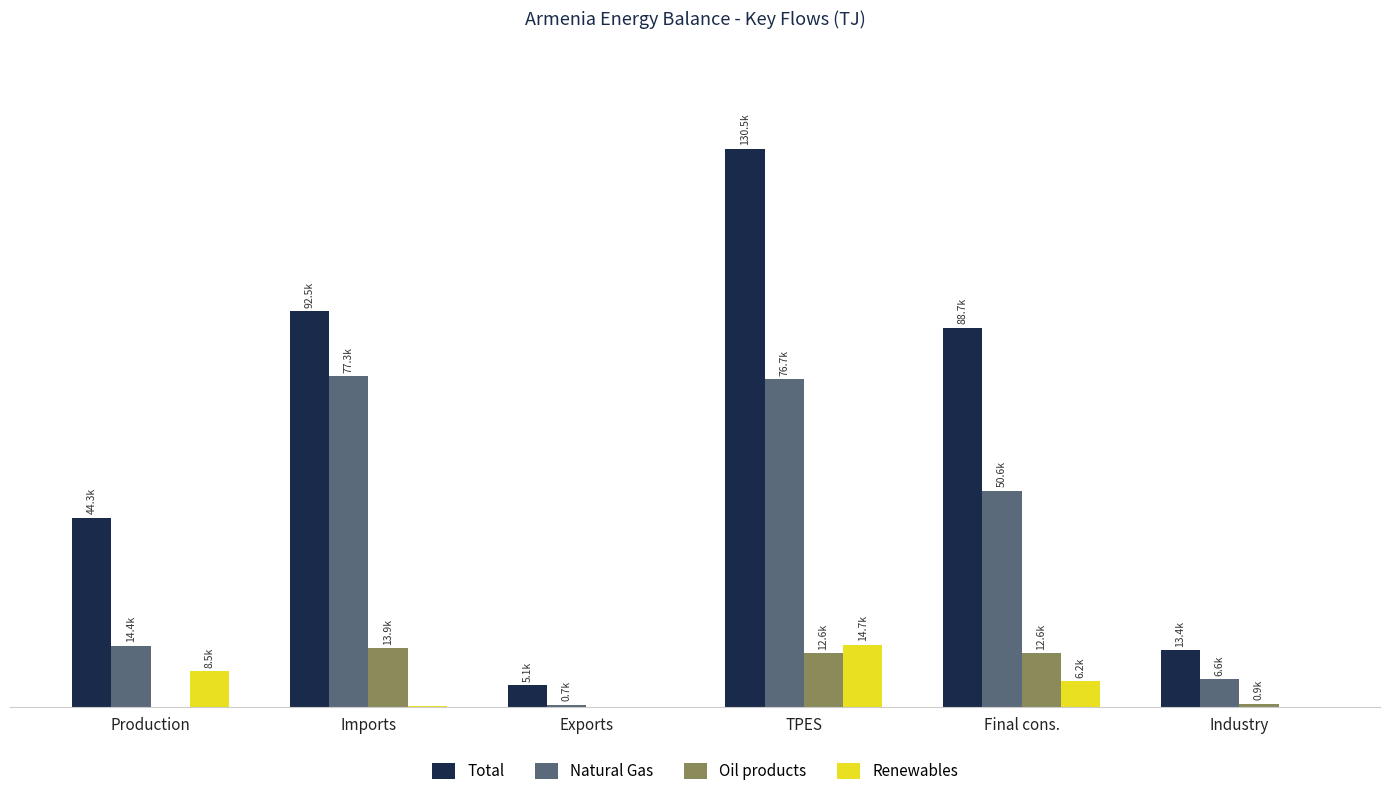

What is the difference between the maximum and minimum values in the Total series?

125415.9